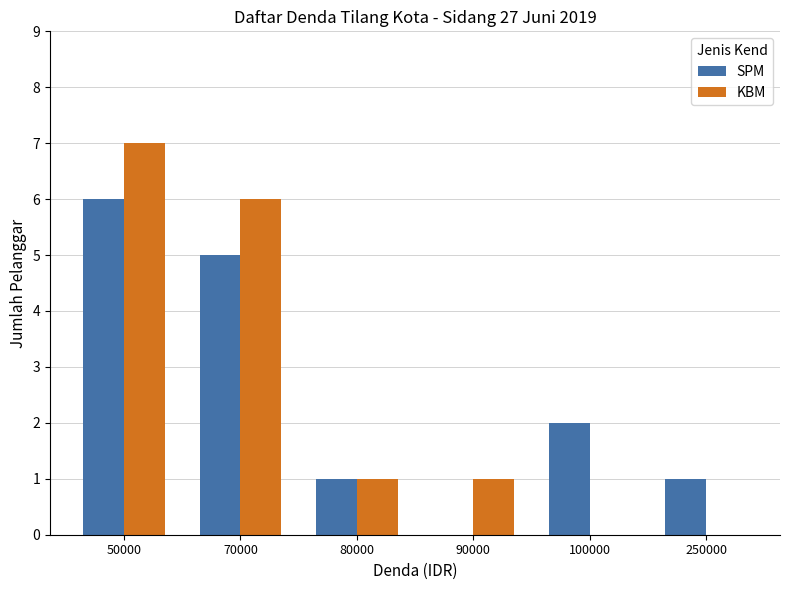

Read the SPM value at 70000.

5